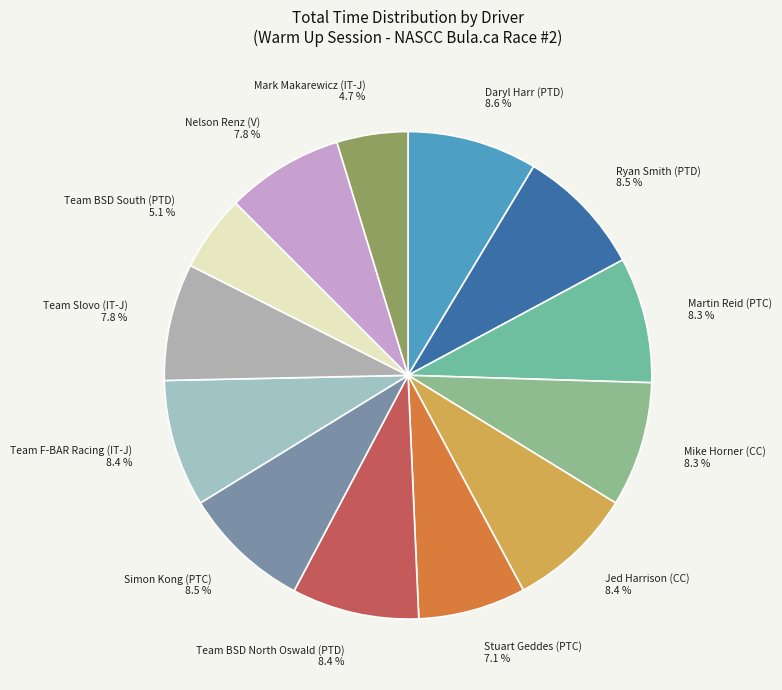

To the nearest percent, what percentage of the pie is Martin Reid (PTC)?

8%